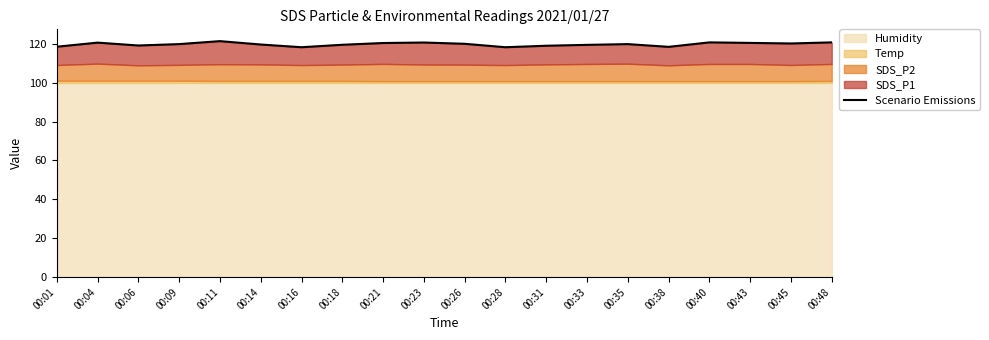

How many lines are shown in the chart?

1